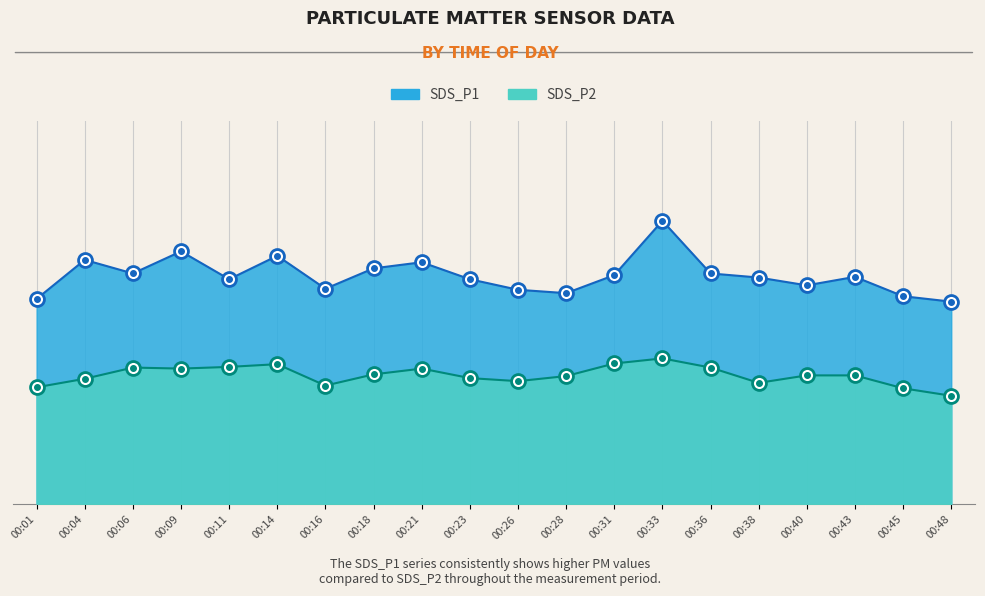

List the series in order of their peak value, highest first.

SDS_P1, SDS_P2